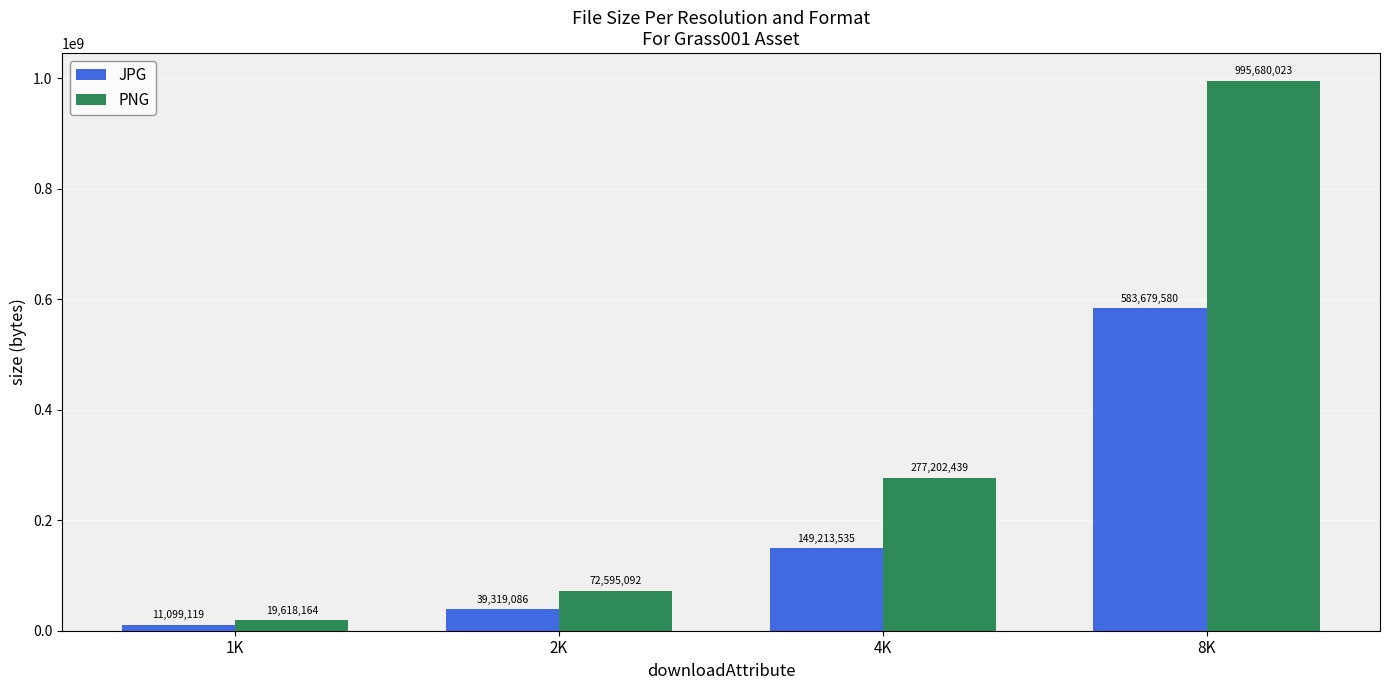

The PNG series shows 277202439 at 4K. True or false?

True